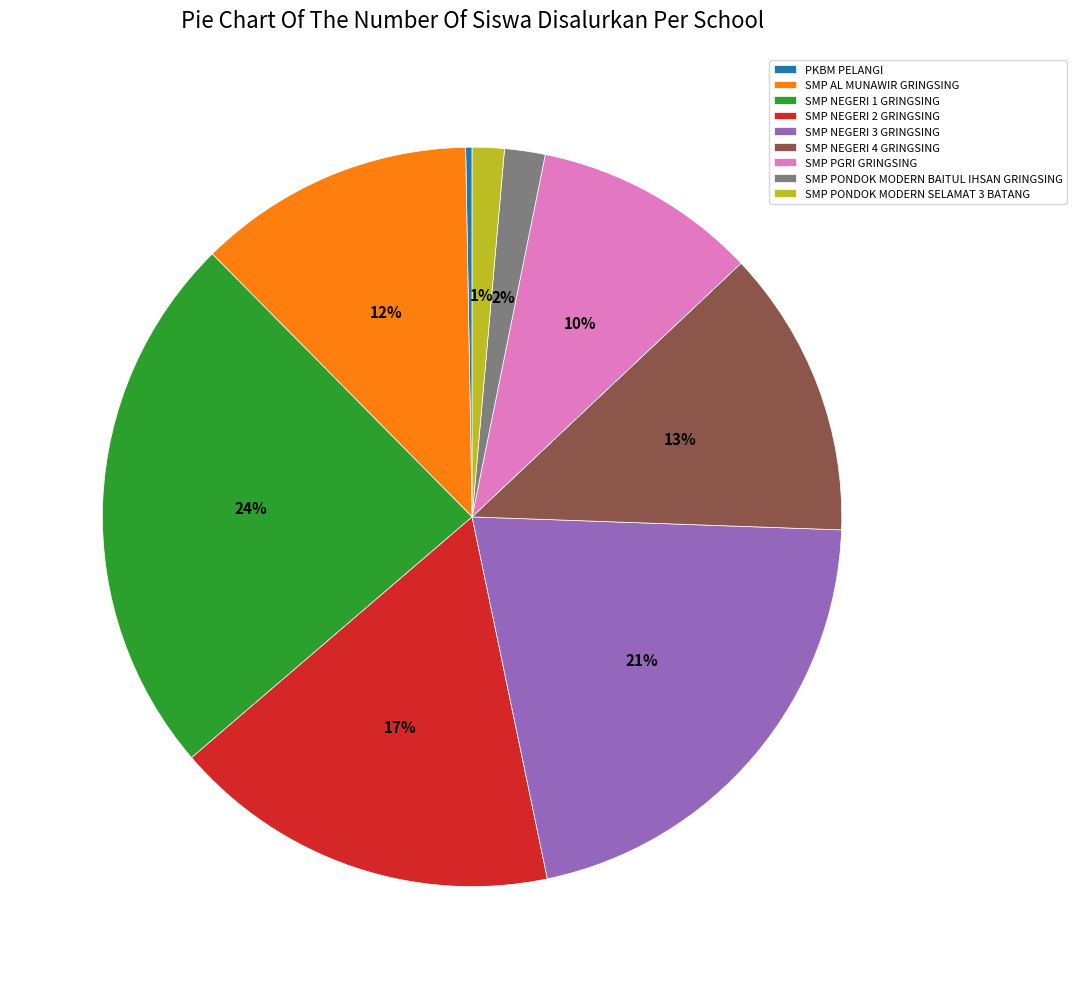

True or false: SMP PGRI GRINGSING accounts for 3% of the total.

False